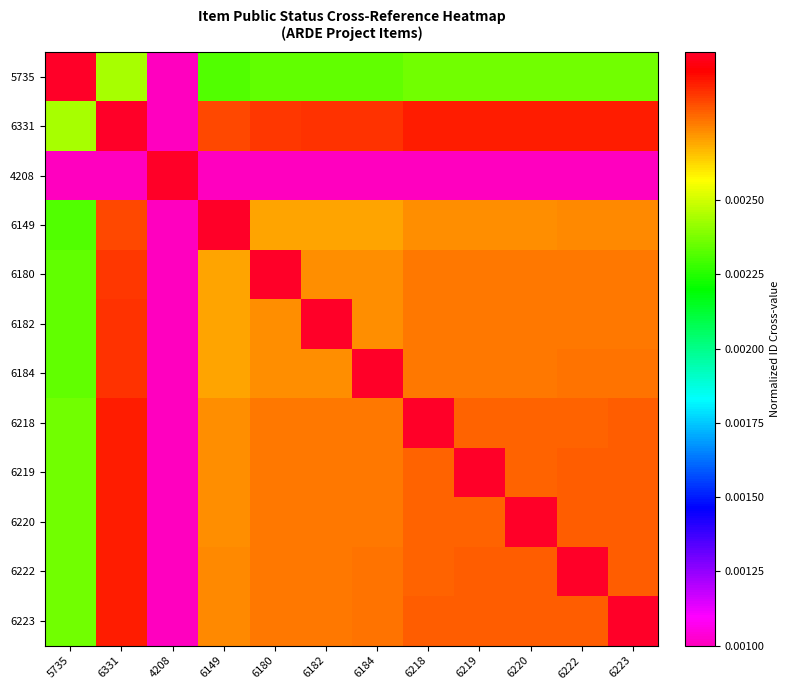

Rank the series by their maximum value, from highest to lowest.

5735, 6331, 4208, 6149, 6180, 6182, 6184, 6218, 6219, 6220, 6222, 6223